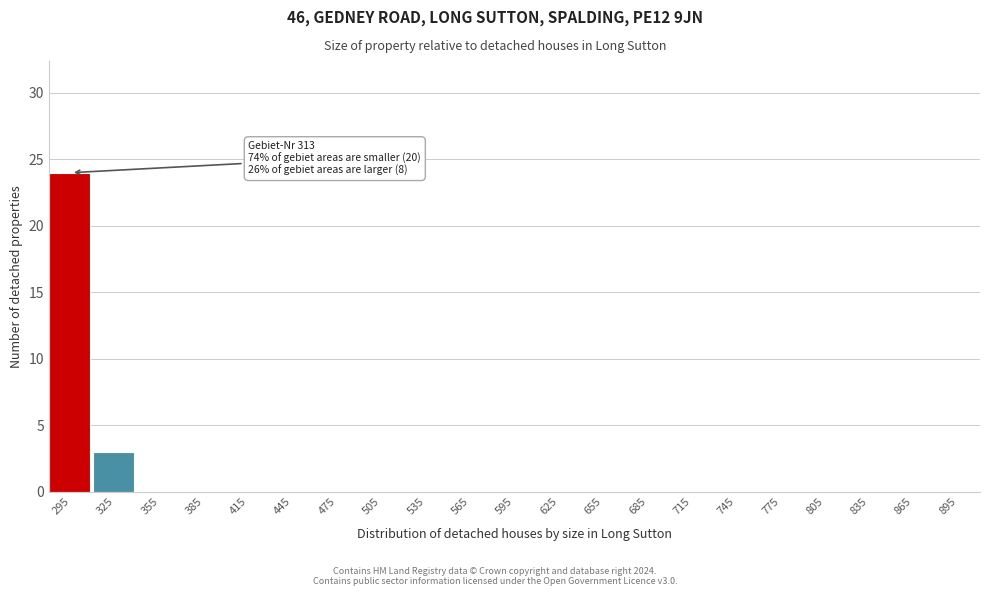

Reading left to right, transcribe all the data shown in this chart.

295=24	325=3	355=0	385=0	415=0	445=0	475=0	505=0	535=0	565=0	595=0	625=0	655=0	685=0	715=0	745=0	775=0	805=0	835=0	865=0	895=0